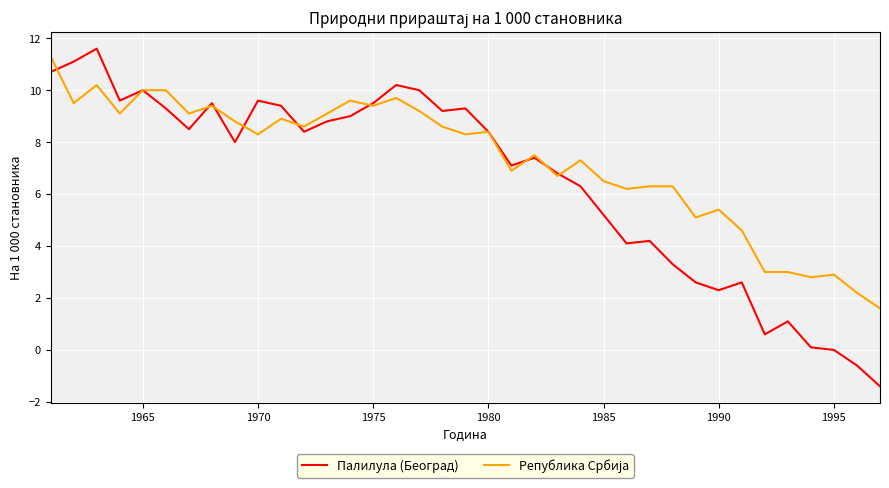

Which series has the largest range (max minus min)?

Палилула (Београд)